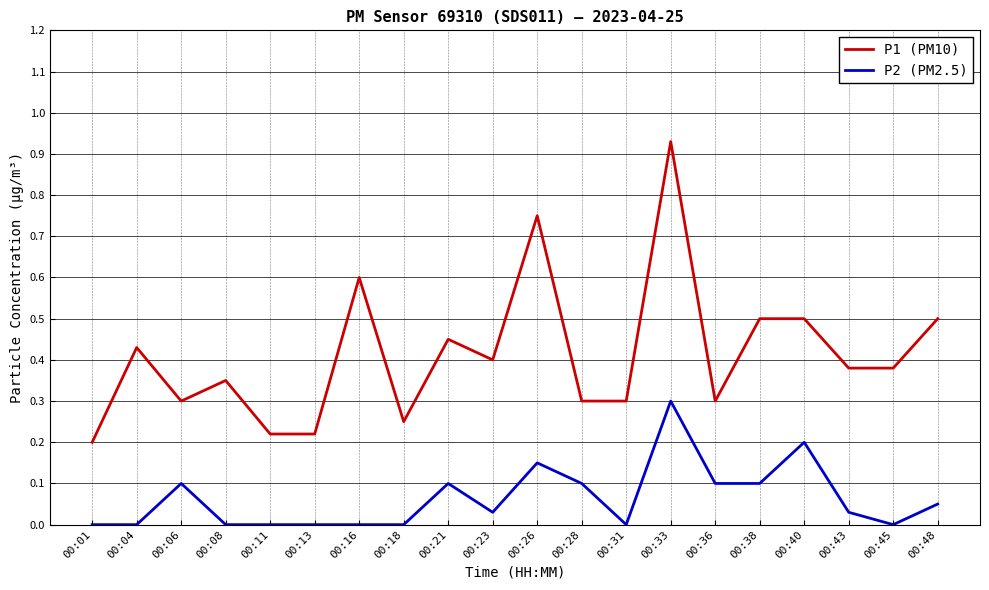

At which label does P1 (PM10) reach its peak?

00:33